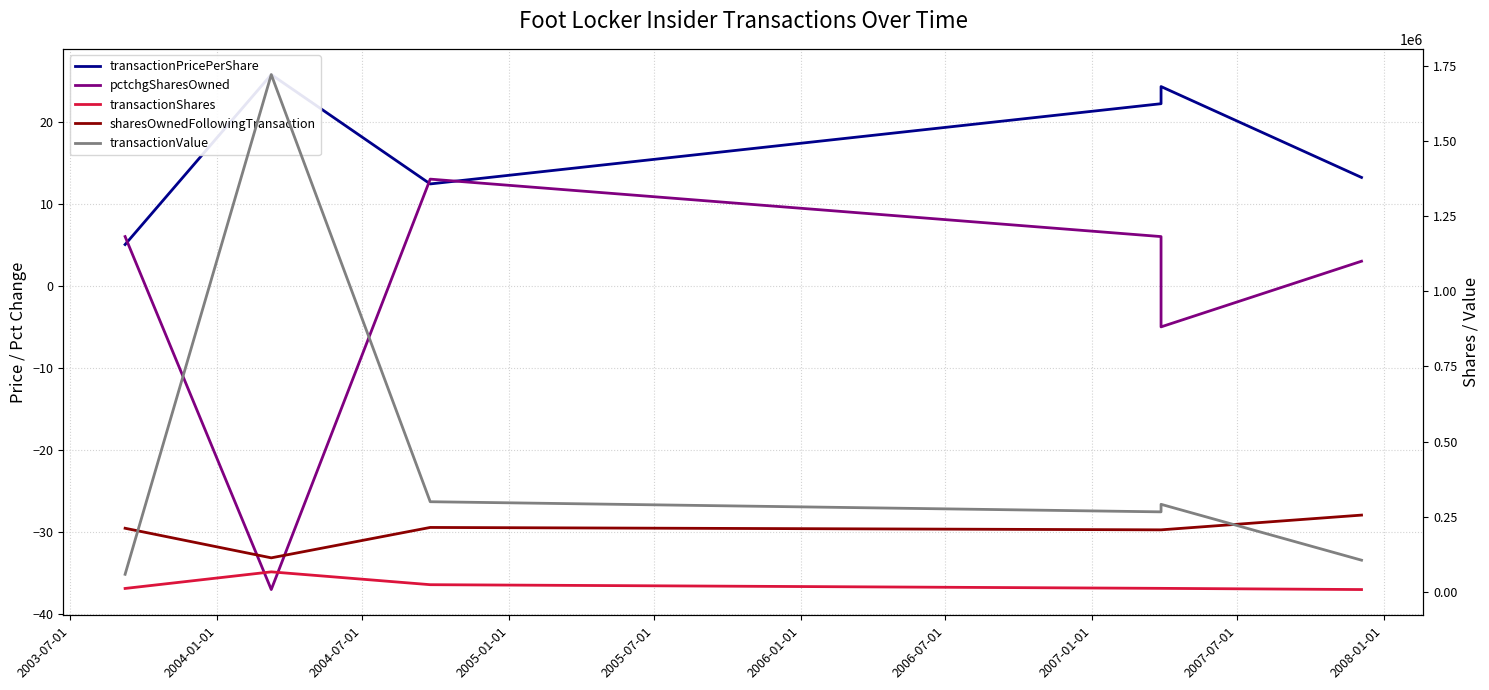

Is it true that transactionShares equals 66826.0 at 2004-01-01?

True